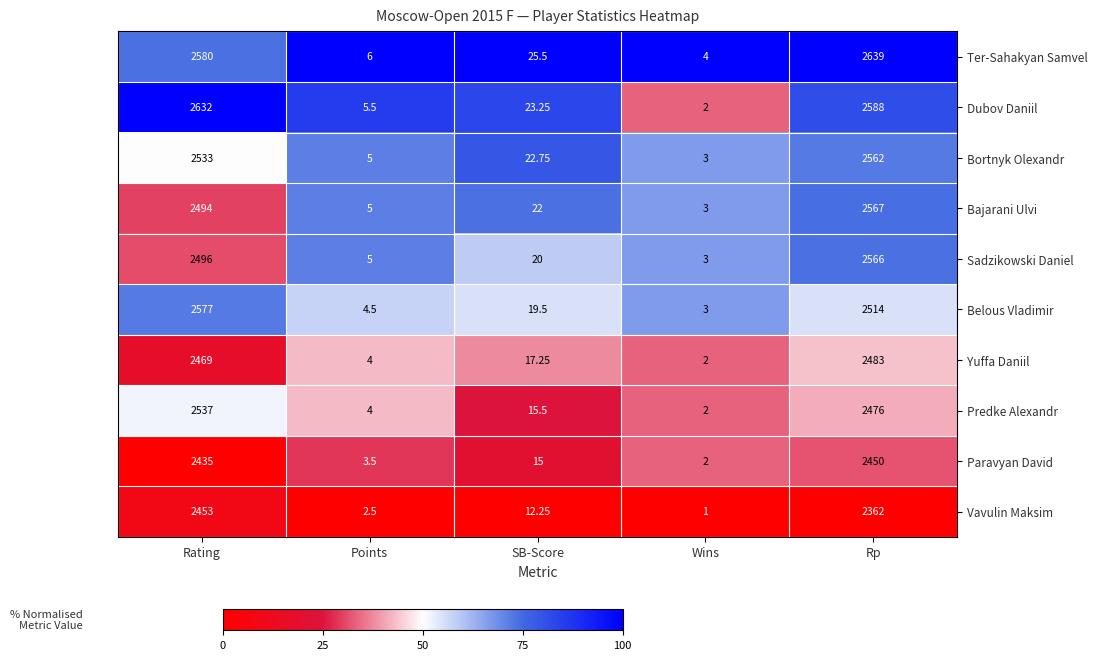

At SB-Score, list the series in order from largest to smallest.

Ter-Sahakyan Samvel, Dubov Daniil, Bortnyk Olexandr, Bajarani Ulvi, Sadzikowski Daniel, Belous Vladimir, Yuffa Daniil, Predke Alexandr, Paravyan David, Vavulin Maksim